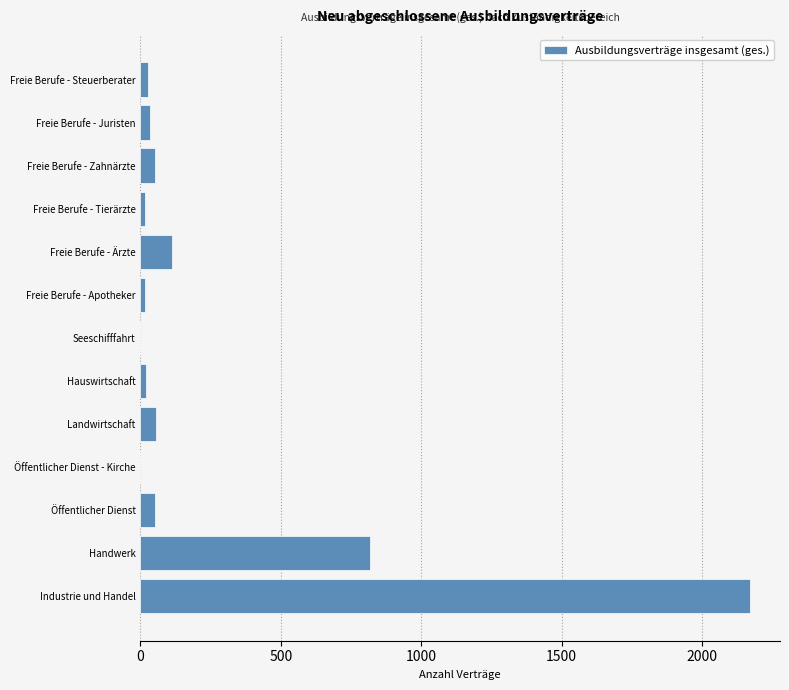

What is the sum of all values?

3360